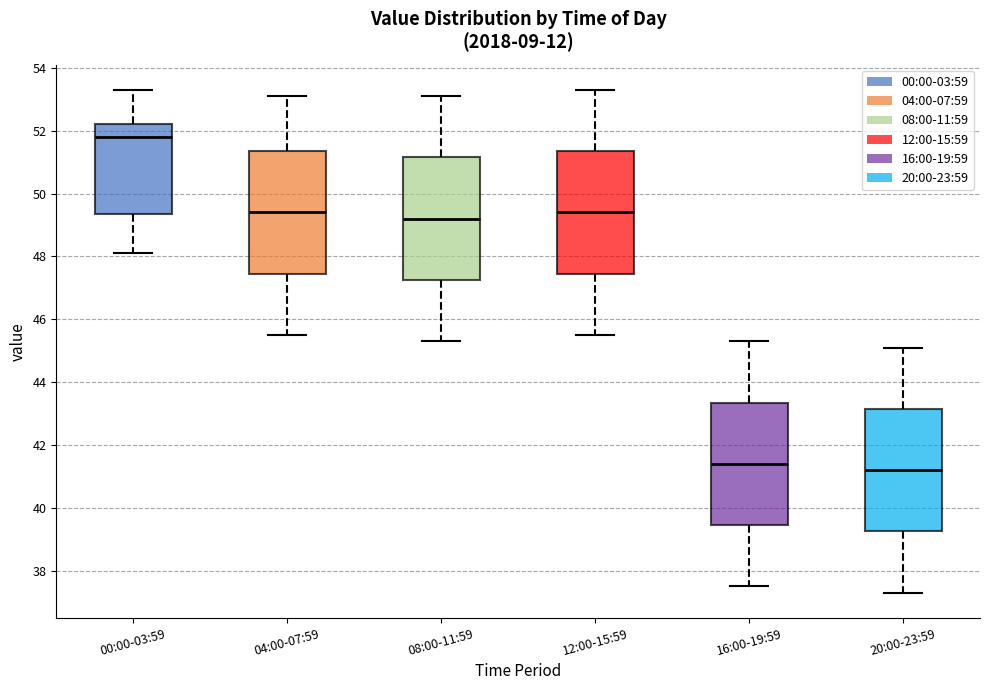

Reading left to right, transcribe this box plot: for each box, give where its median line is, the range the box spans, and where its two whiskers end, as read against the y-axis. The values are not printed on the chart, so give them approximately, as read against the axis.

00:00-03:59: median 51.8, box 49.4 to 52.2, whiskers 48.2 to 53.4
04:00-07:59: median 49.4, box 47.4 to 51.4, whiskers 45.6 to 53.2
08:00-11:59: median 49.2, box 47.2 to 51.2, whiskers 45.4 to 53.2
12:00-15:59: median 49.4, box 47.4 to 51.4, whiskers 45.6 to 53.4
16:00-19:59: median 41.4, box 39.4 to 43.4, whiskers 37.6 to 45.4
20:00-23:59: median 41.2, box 39.2 to 43.2, whiskers 37.4 to 45.2